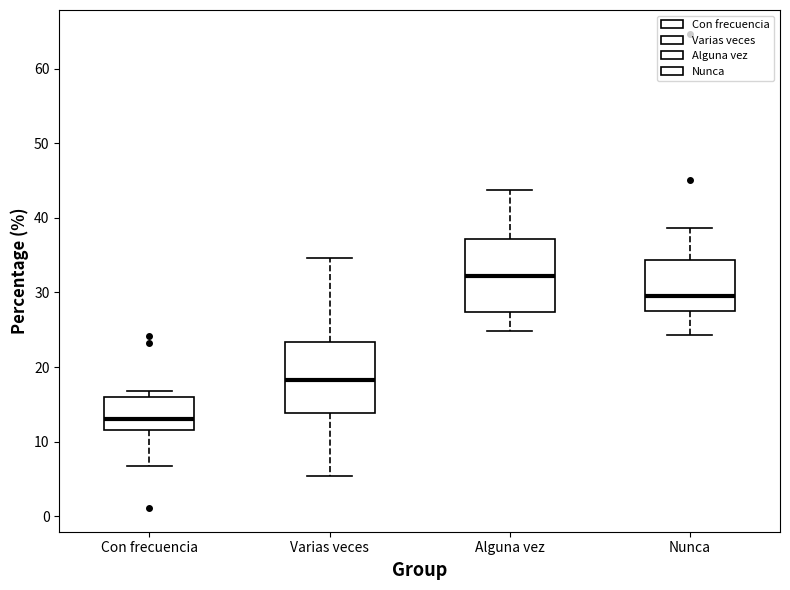

Reading left to right, transcribe this box plot: for each box, give where its median line is, the range the box spans, and where its two whiskers end, as read against the y-axis. The values are not printed on the chart, so give them approximately, as read against the axis.

Con frecuencia: median 13, box 12 to 16, whiskers 7 to 17
Varias veces: median 18, box 14 to 23, whiskers 5 to 35
Alguna vez: median 32, box 27 to 37, whiskers 25 to 44
Nunca: median 29, box 27 to 34, whiskers 24 to 39